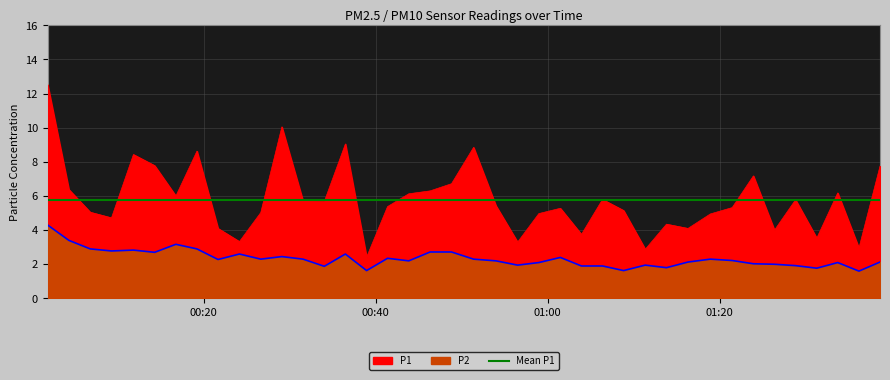

List the series in order of their overall mean, lowest first.

P2, P1